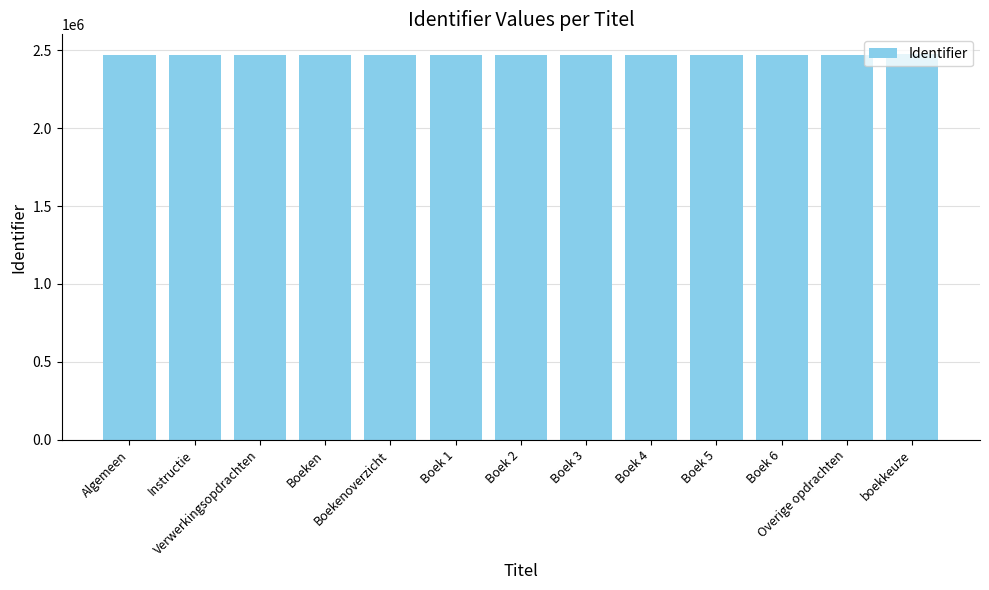

What is the difference between the values at Verwerkingsopdrachten and Overige opdrachten?

10